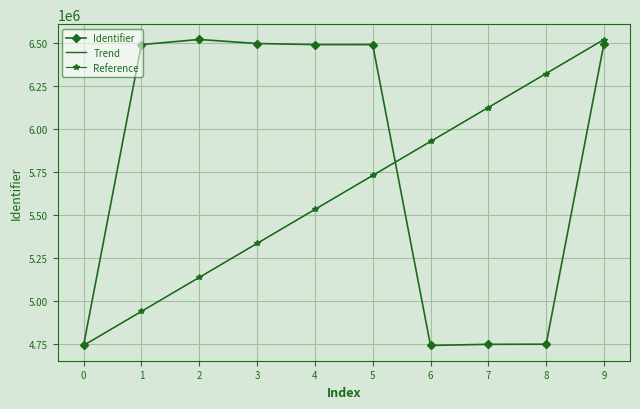

List the labels in order of Reference value, smallest first.

0, 1, 2, 3, 4, 5, 6, 7, 8, 9